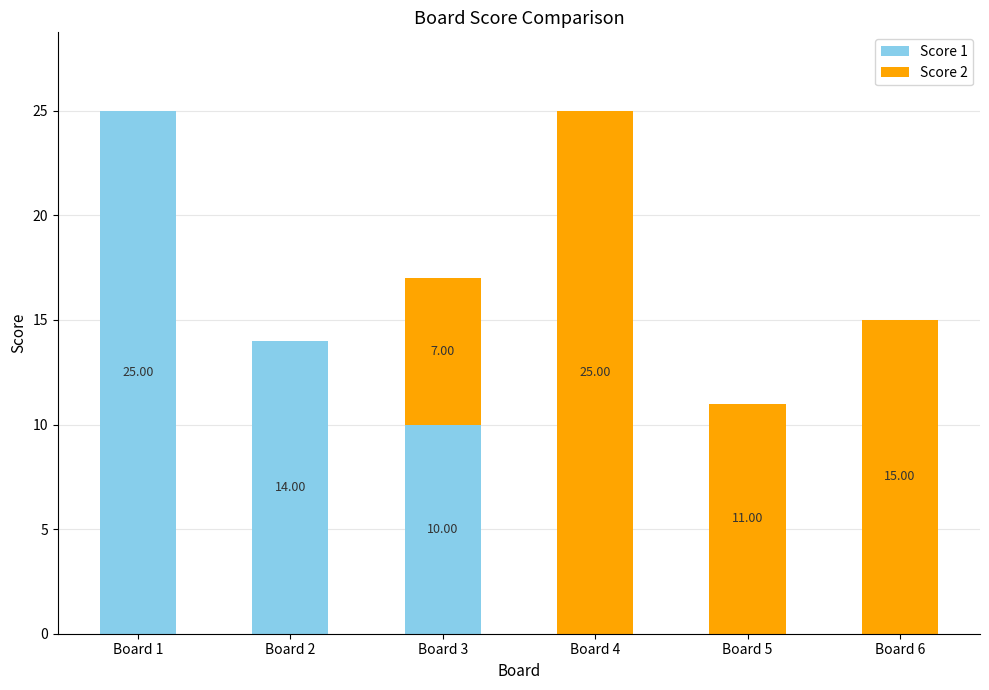

What is the total value across all series at Board 2?

14